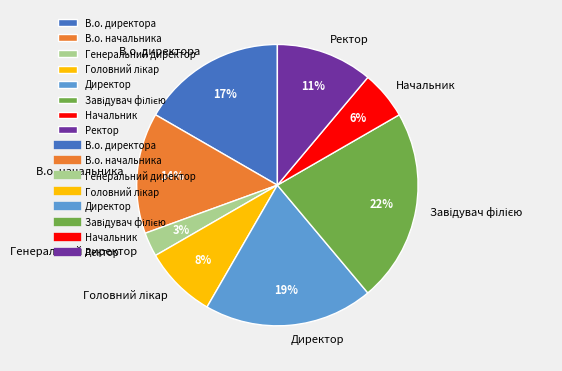

Is there a majority slice in this chart?

No